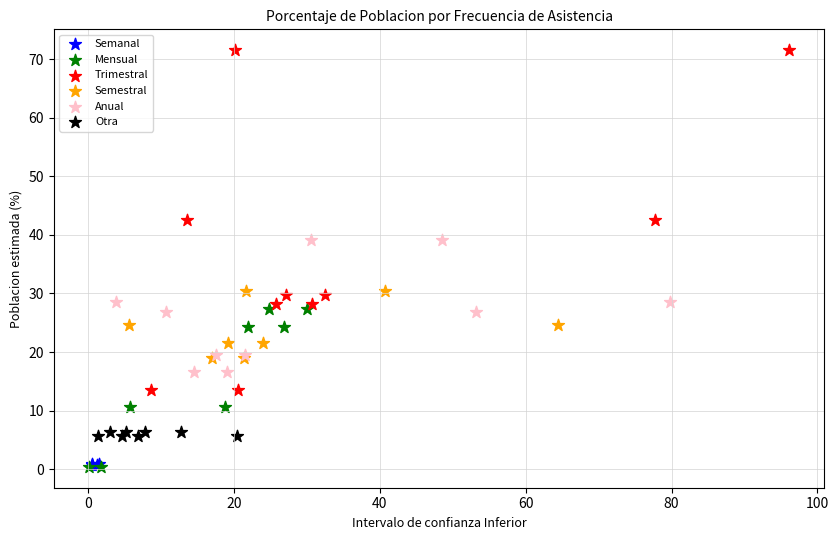

Which series has the widest spread of Y values?

Trimestral